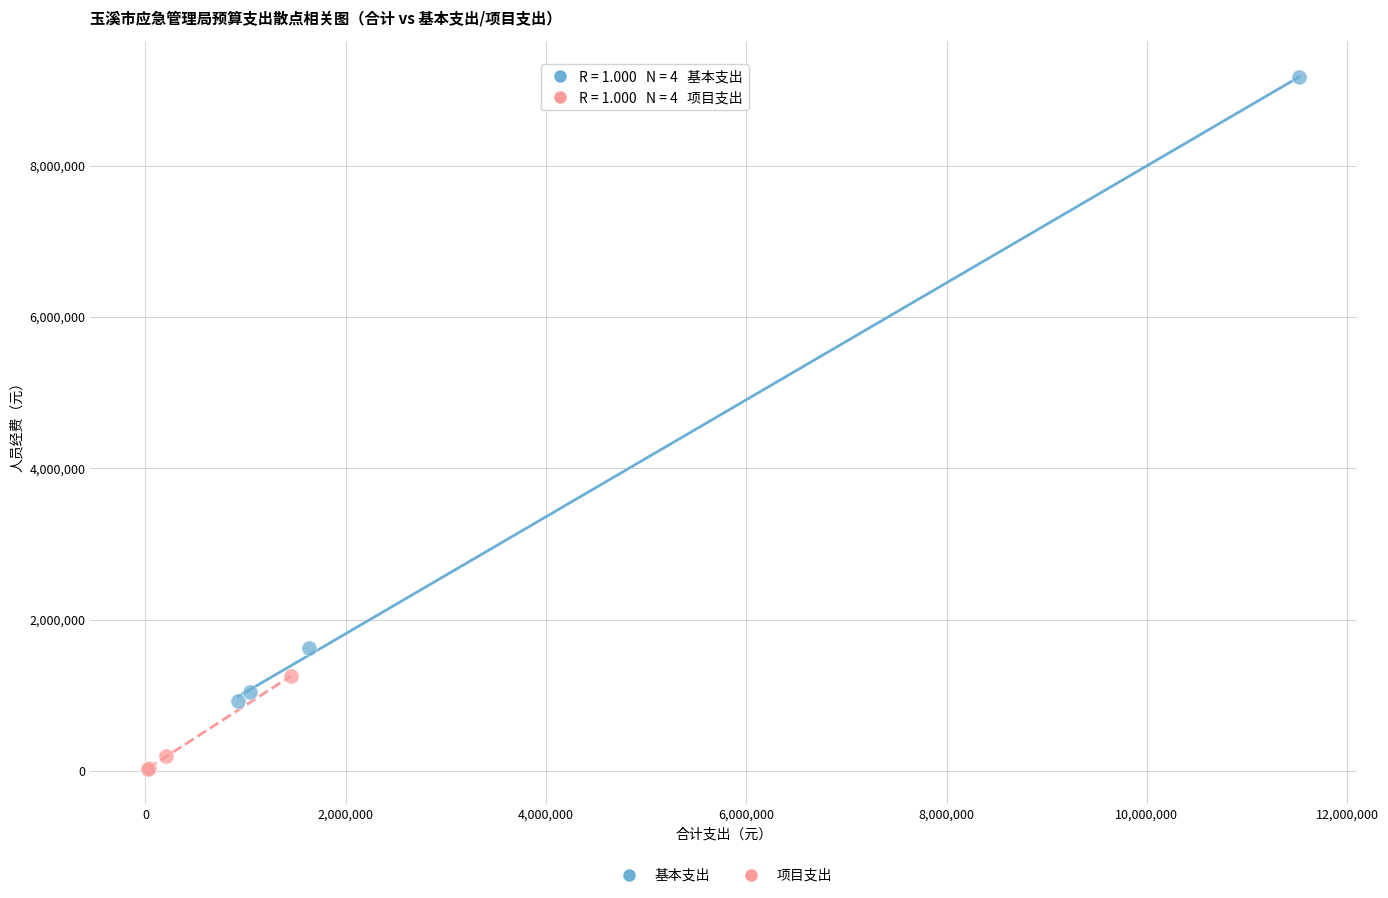

Which series has the largest Y range (max minus min)?

基本支出